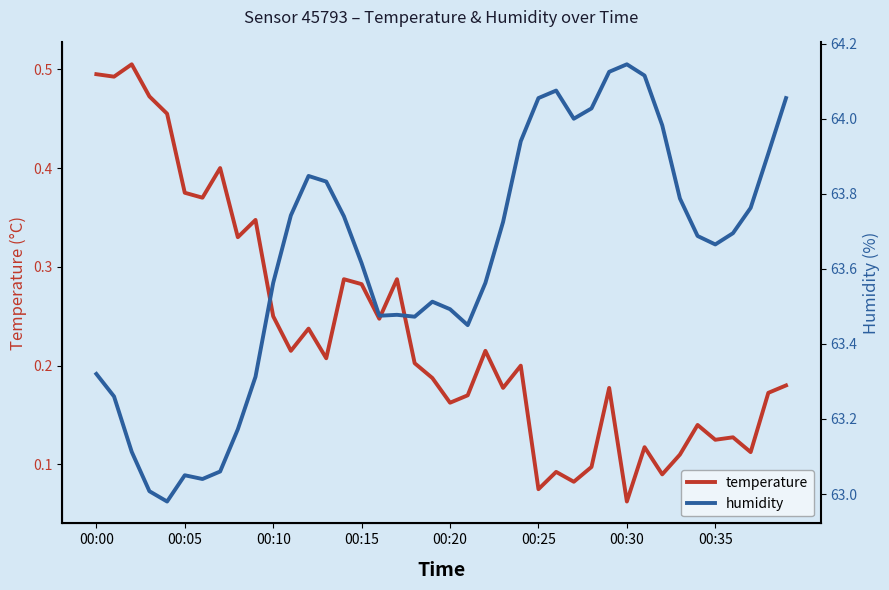

At which label does temperature reach its minimum?

00:30